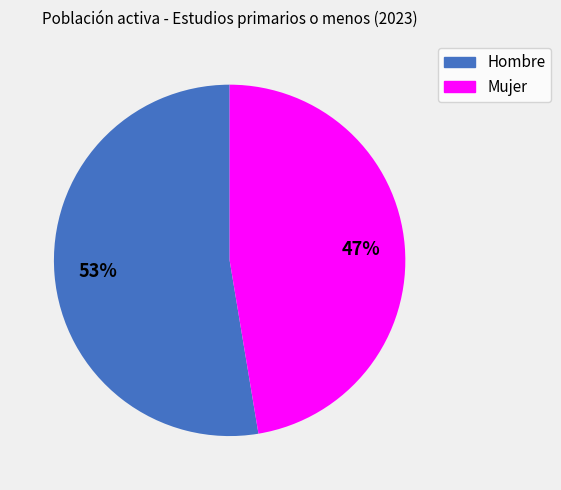

To the nearest percent, what portion does Mujer represent?

47%